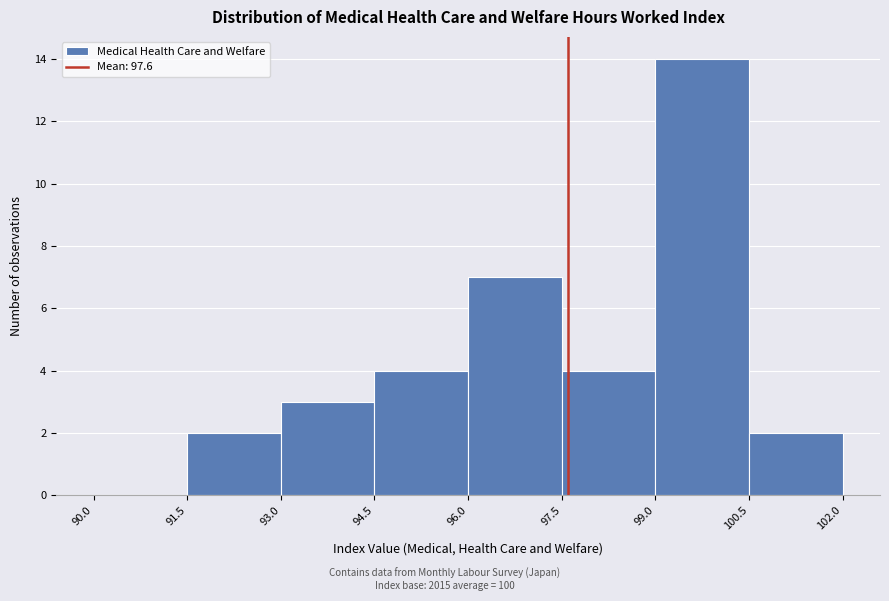

Reading left to right, list every bar in this chart as the range it spans on the x-axis followed by its height. The values are not printed on the chart, so give them approximately, as read against the axis.

90.0 to 91.5: 0
91.5 to 93.0: 2
93.0 to 94.5: 3
94.5 to 96.0: 4
96.0 to 97.5: 7
97.5 to 99.0: 4
99.0 to 100.5: 14
100.5 to 102.0: 2